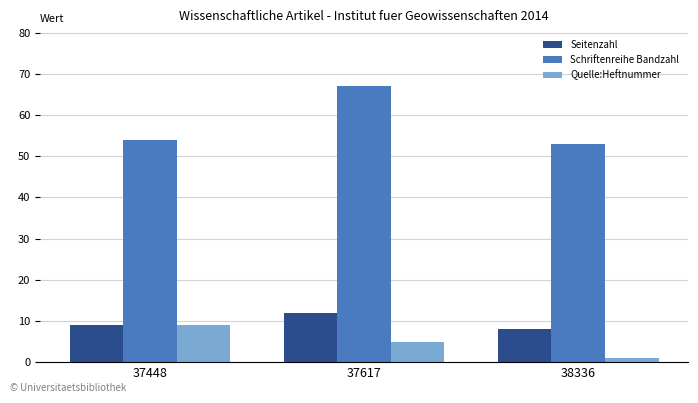

What is the value of the Seitenzahl bar at the 1st from the left?

9